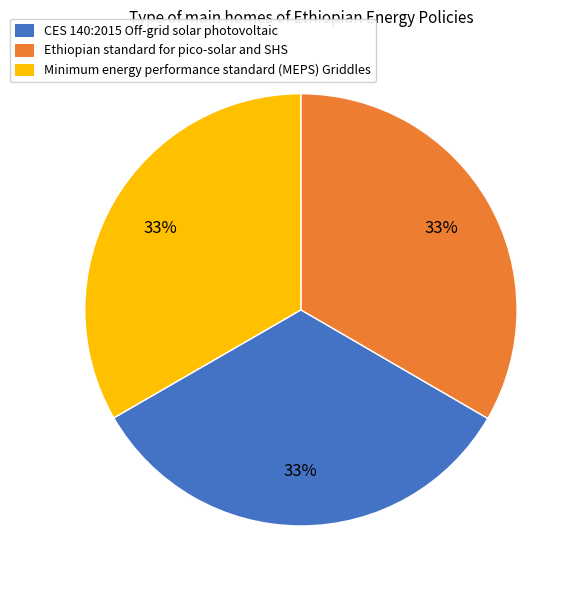

Is it true that CES 140:2015 Off-grid solar photovoltaic is 33% of the pie?

True